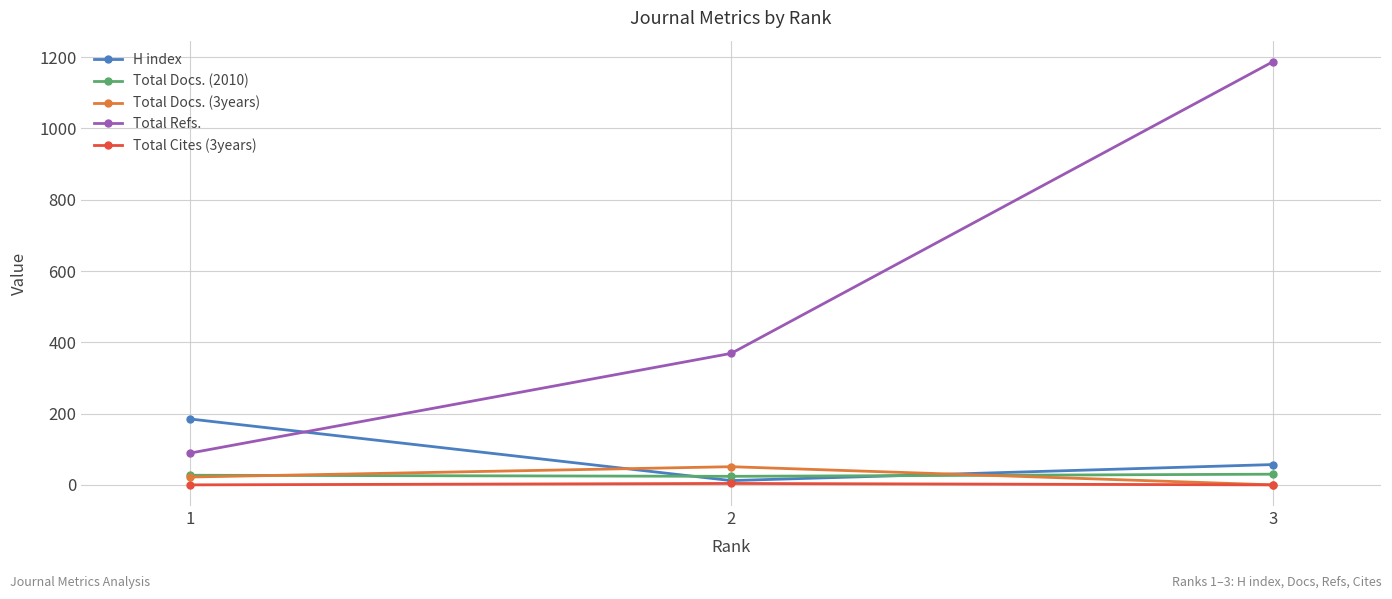

What is the minimum value for H index?

12